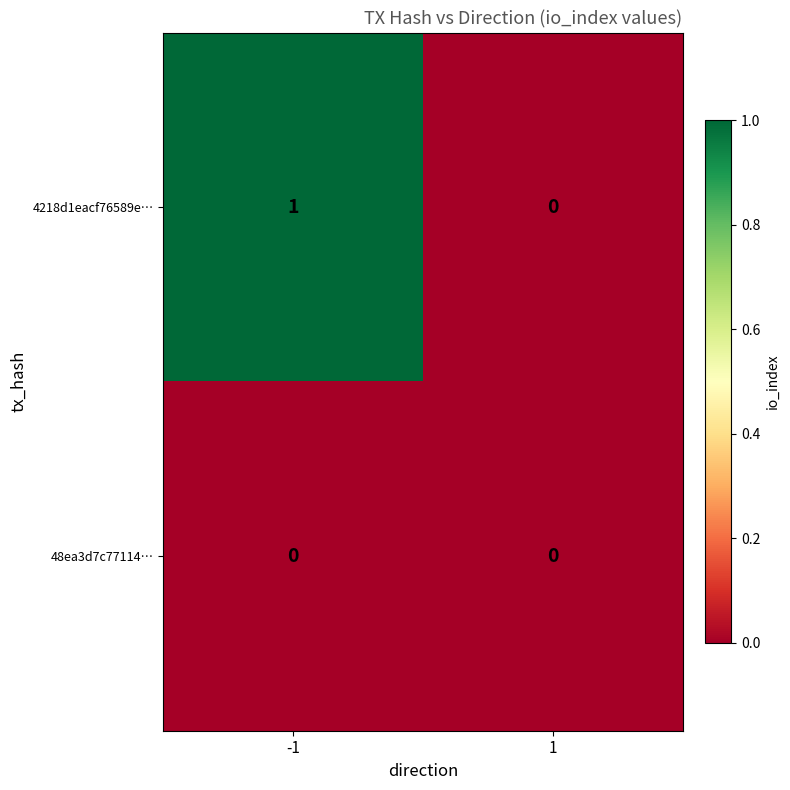

Which label corresponds to the largest value in the chart?

-1